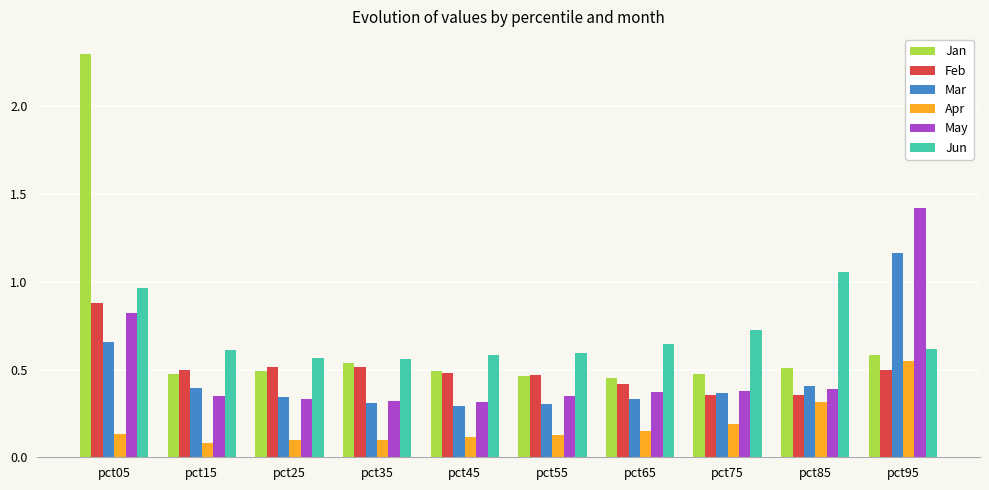

Count the Jan values in the range 0 to 1.

9